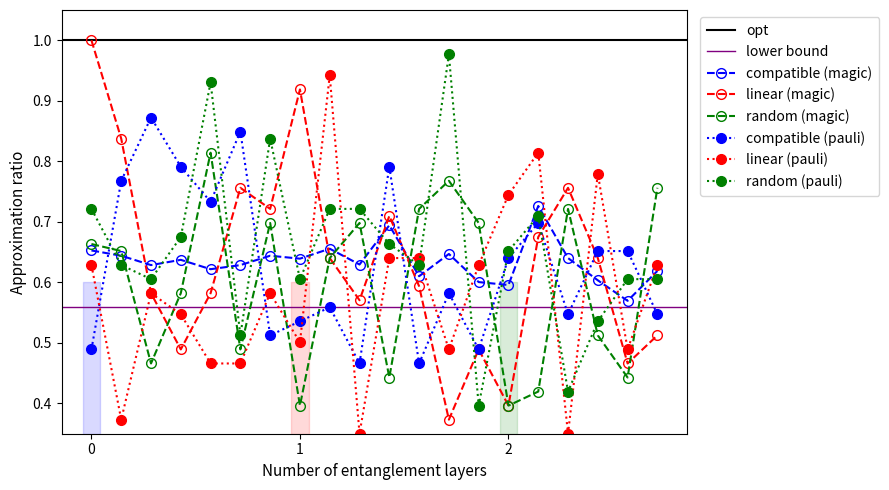

True or false: ab7433 and ab7423 cross at least once.

True